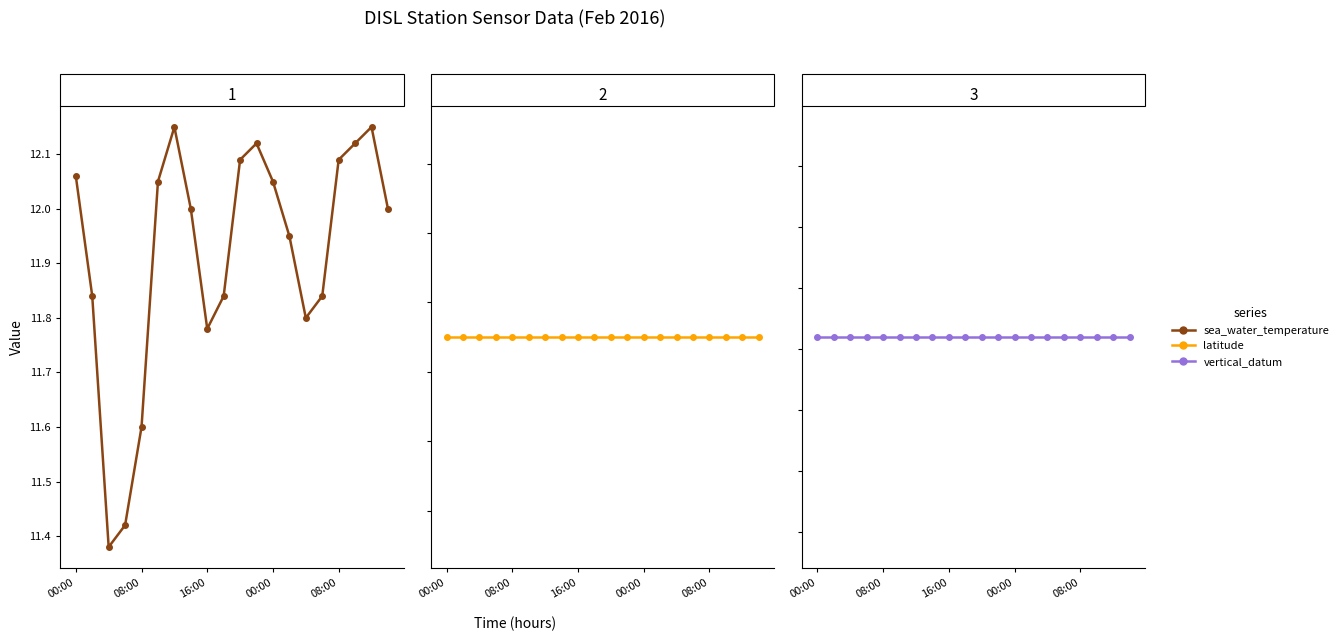

Which category has the lowest value across all series?

00:00